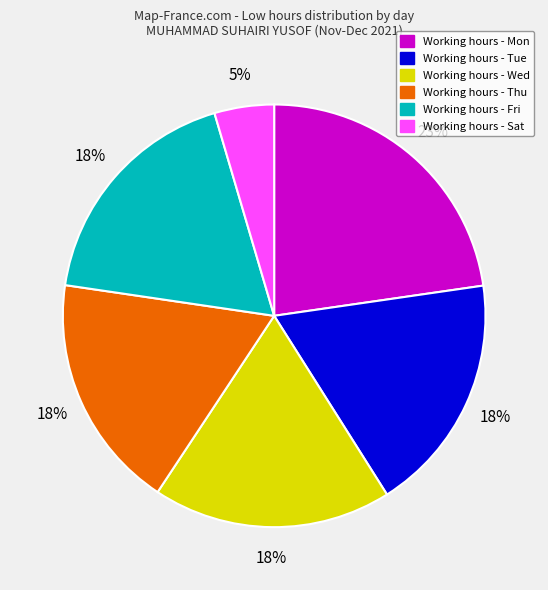

How many slices are in this pie chart?

6